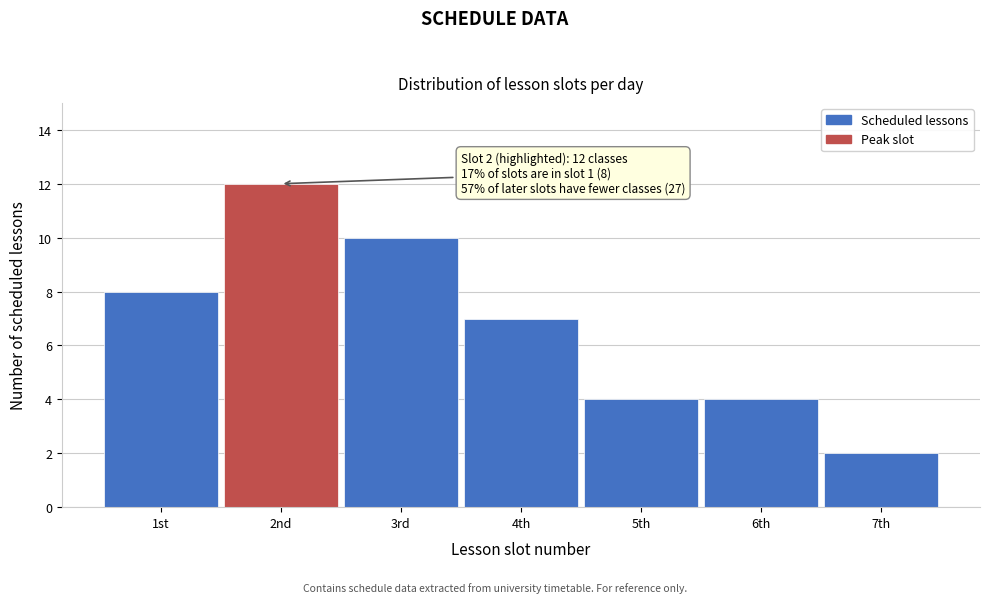

Reading left to right, extract all data points from this chart.

8	12	10	7	4	4	2